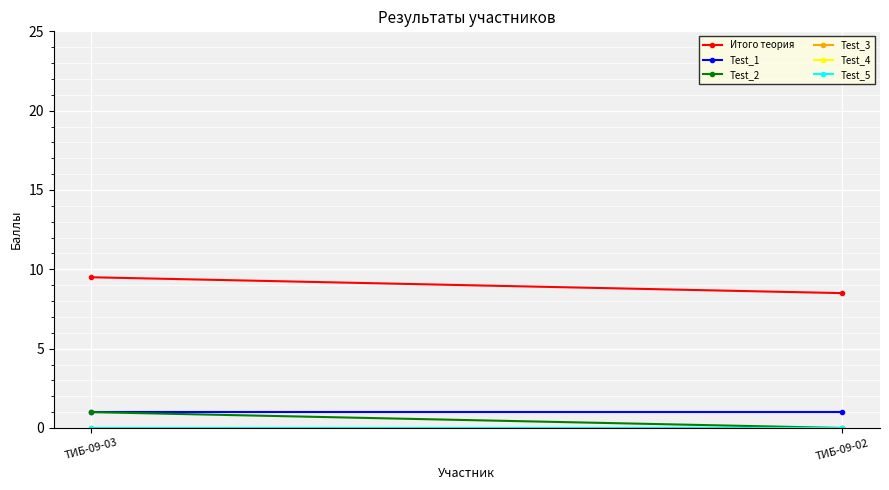

How many lines are shown in the chart?

6